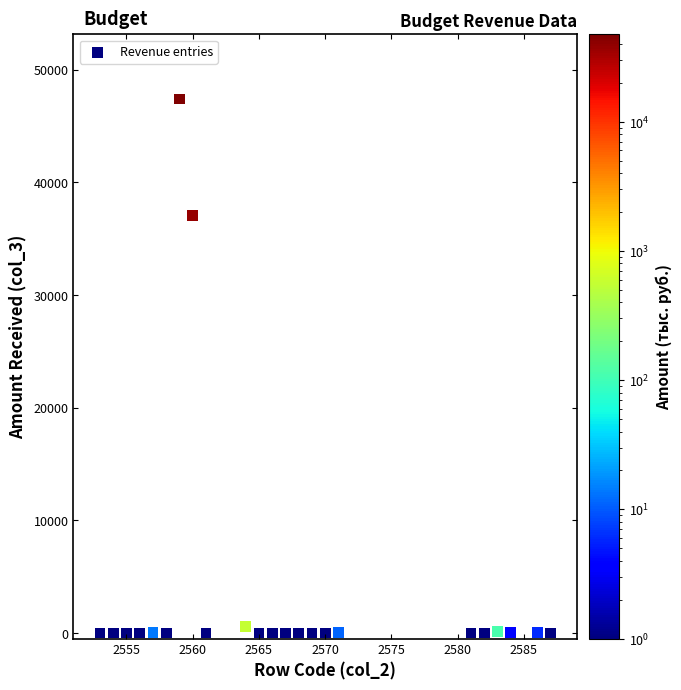

What Y value in the scatter plot is closest to 23695?

37078